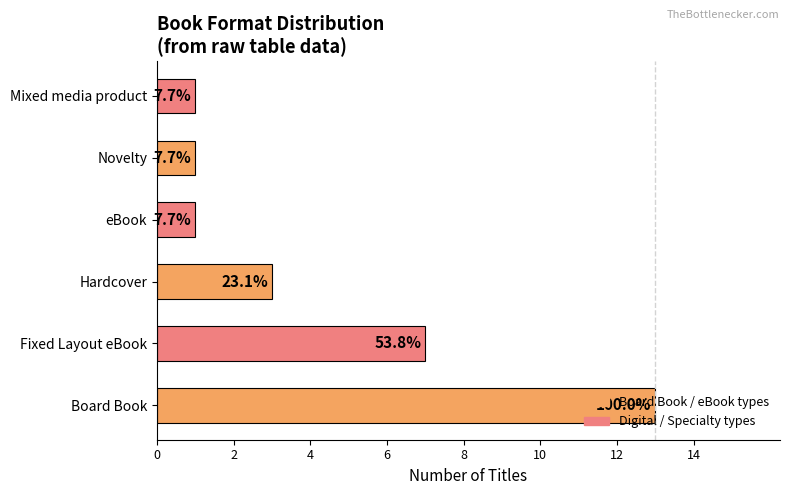

How many bars are there in total?

6